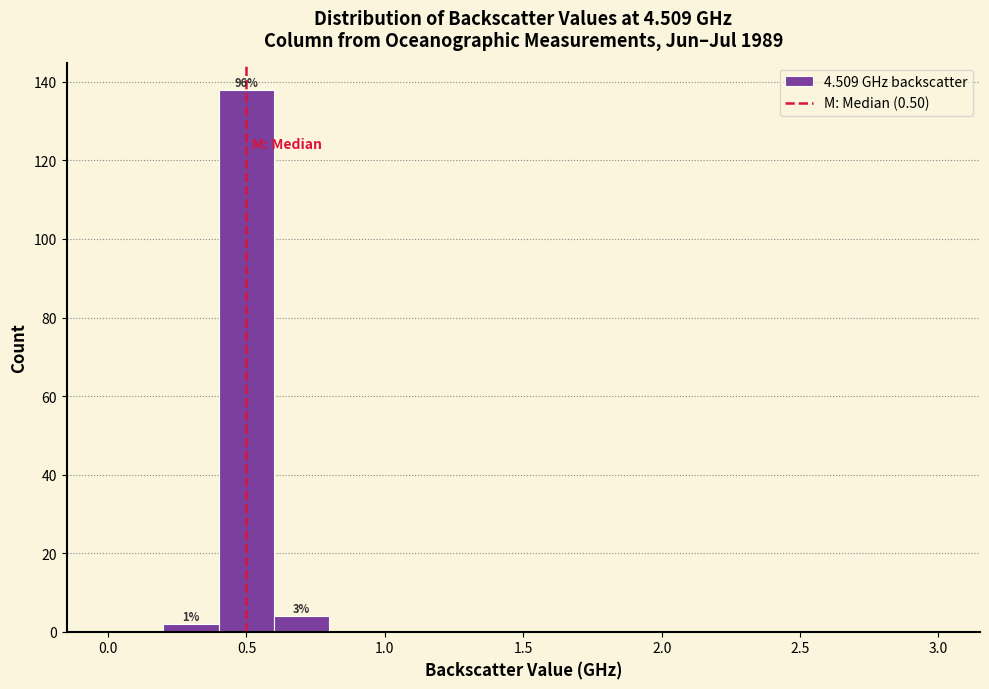

Over which range of the x-axis is the bar tallest?

0.4 to 0.6